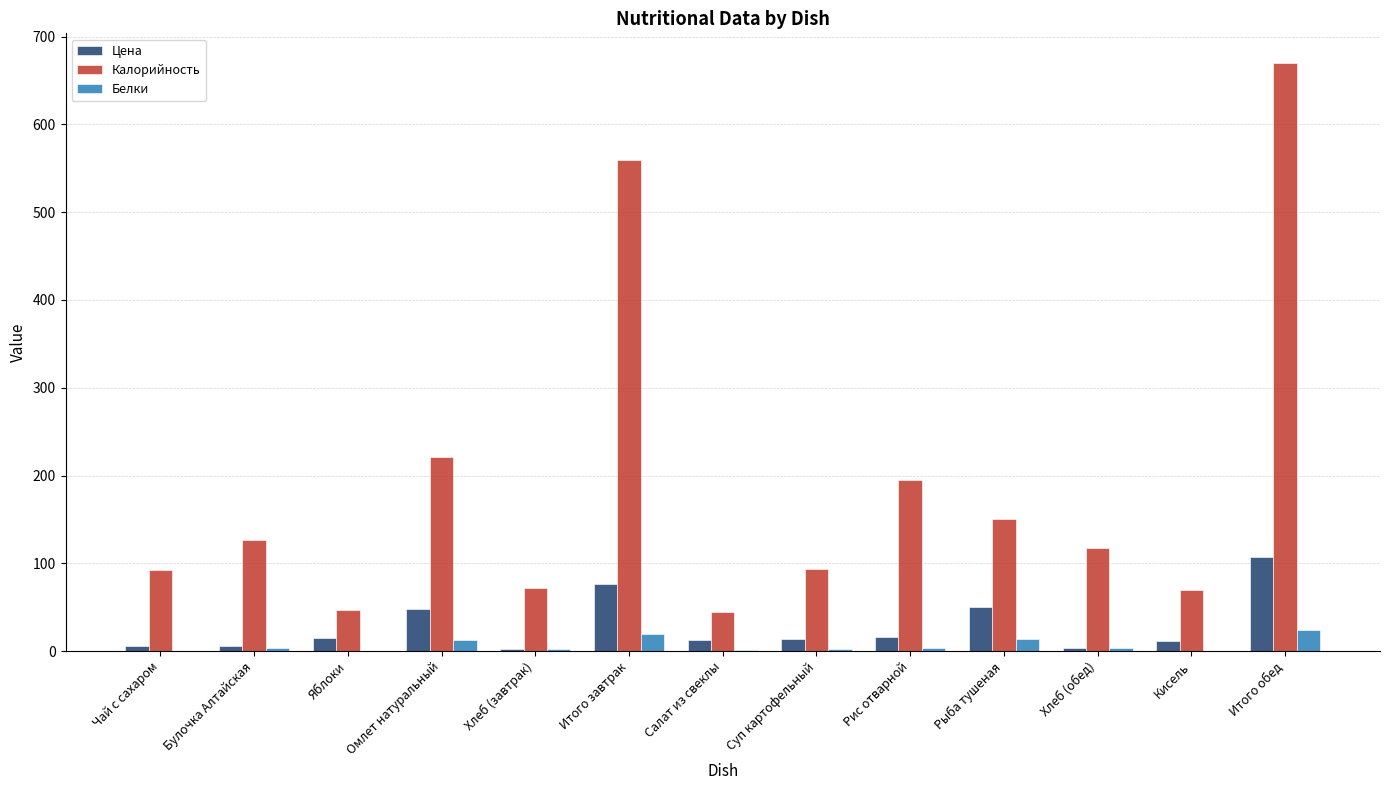

Are the bars grouped side by side (vs. stacked)?

Yes